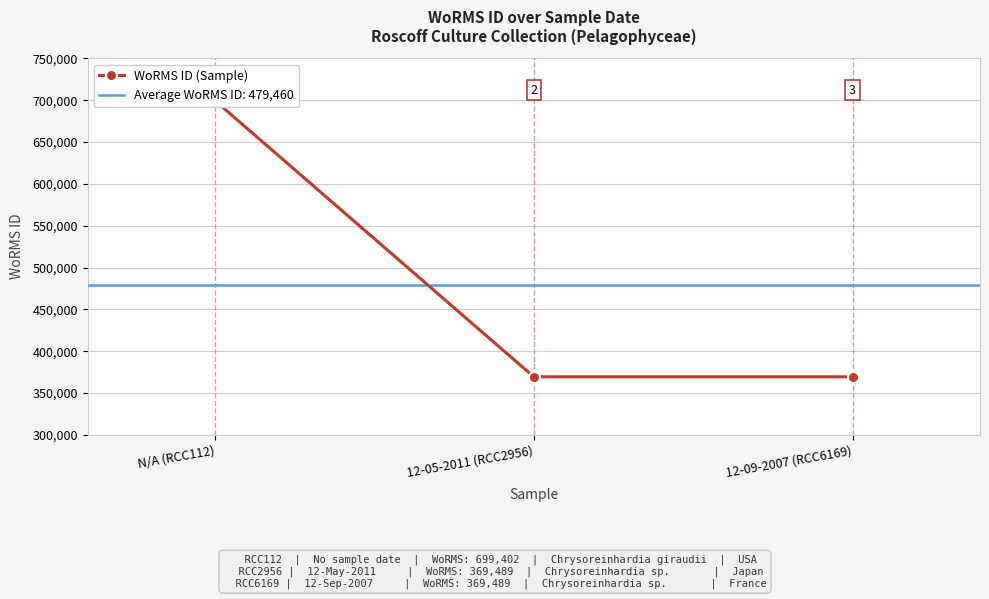

Which has a higher value, 12-09-2007 (RCC6169) or N/A (RCC112)?

N/A (RCC112)